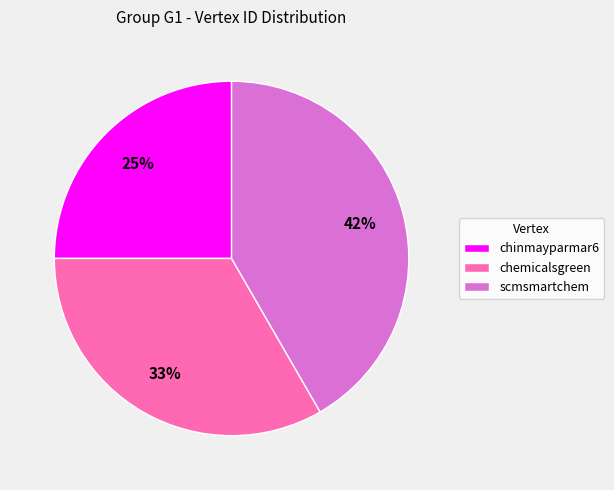

How many segments does this pie chart have?

3